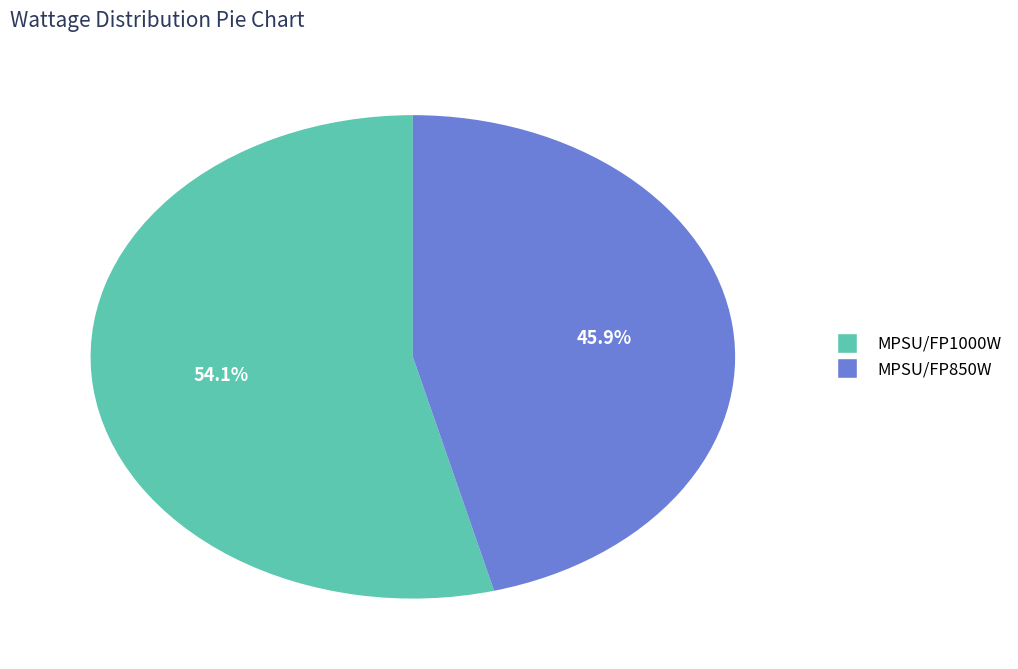

Is it true that MPSU/FP1000W is 59% of the pie?

False